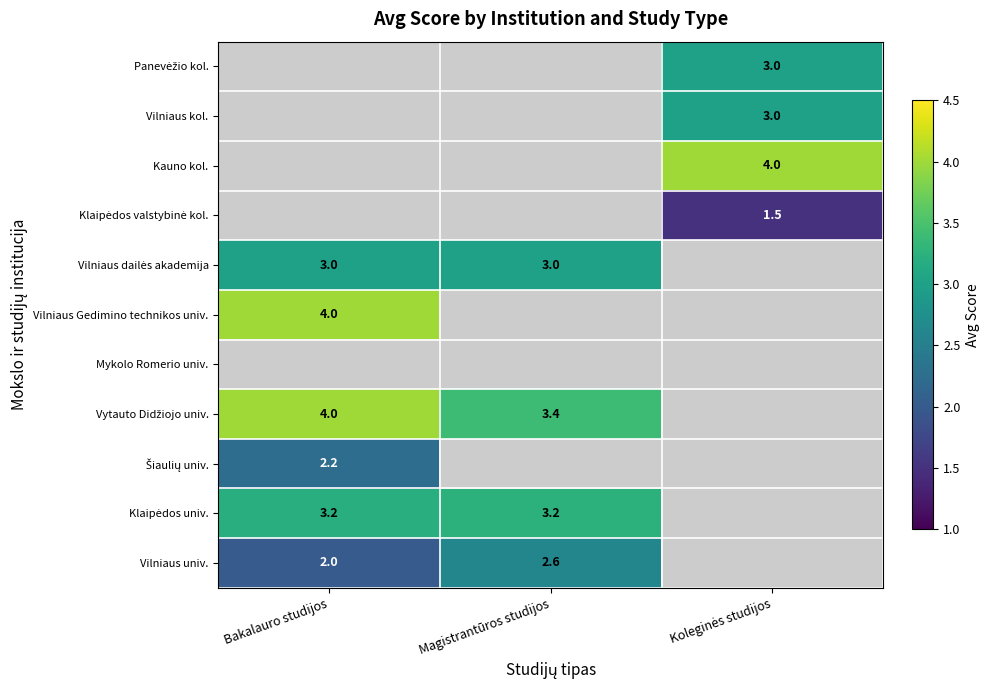

At which label is Vilniaus univ. closest to 1?

Bakalauro studijos